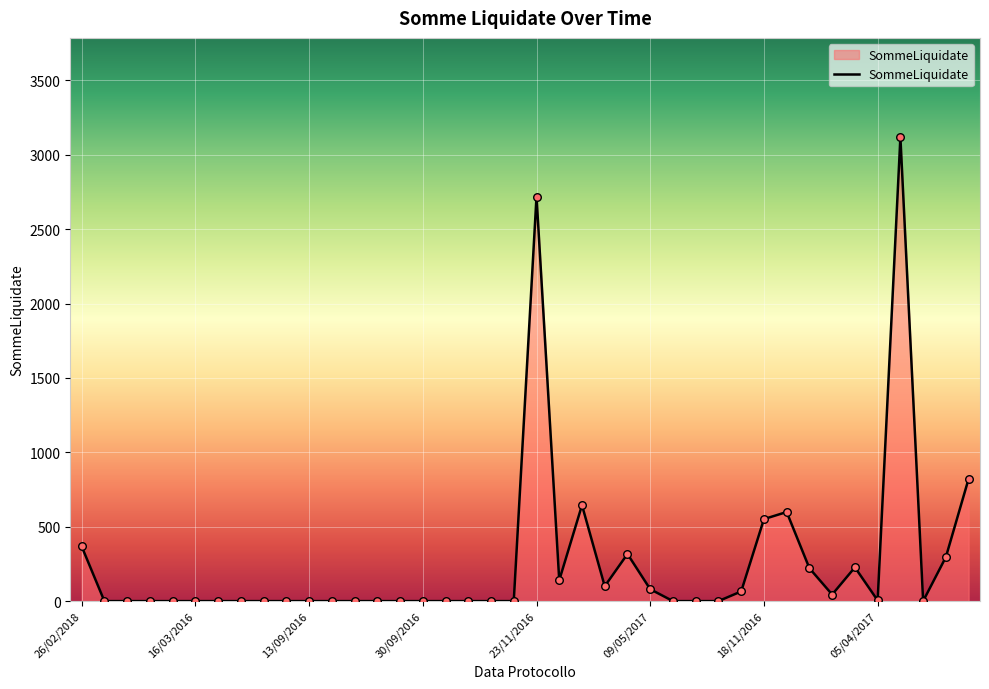

What is the greatest value displayed?

3118.5